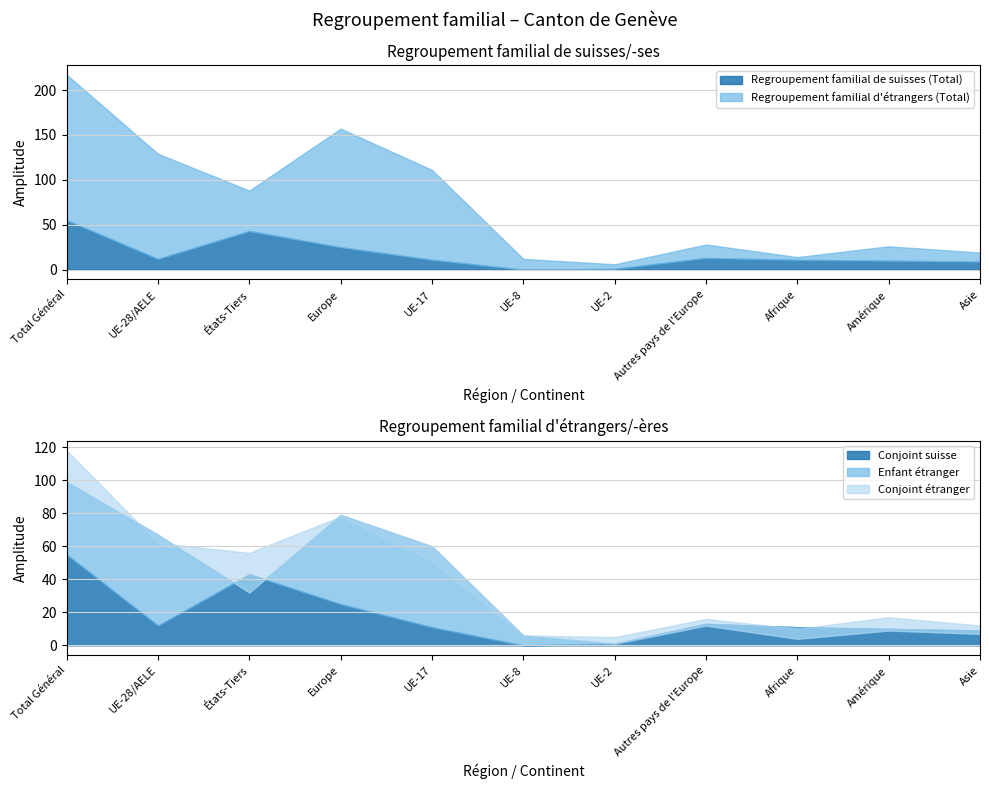

What is the greatest value displayed?

217